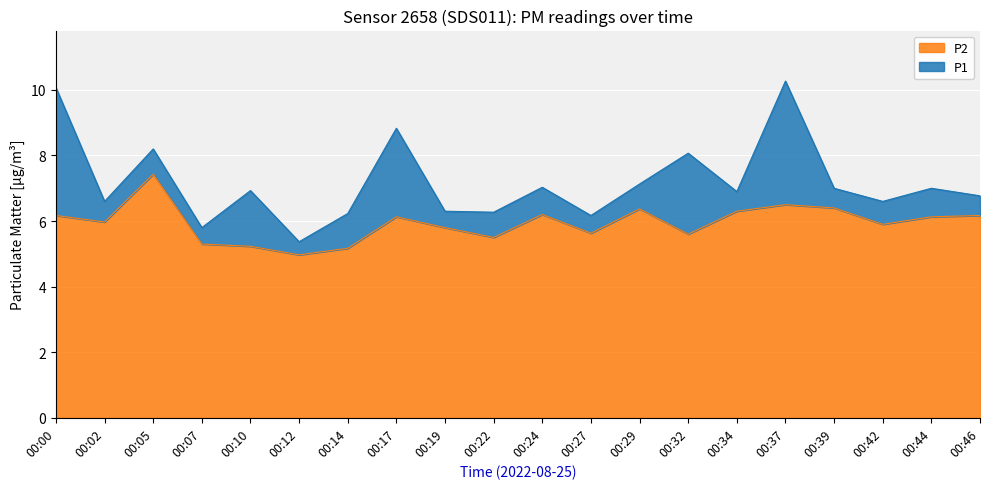

True or false: P2 and P1 cross at least once.

False